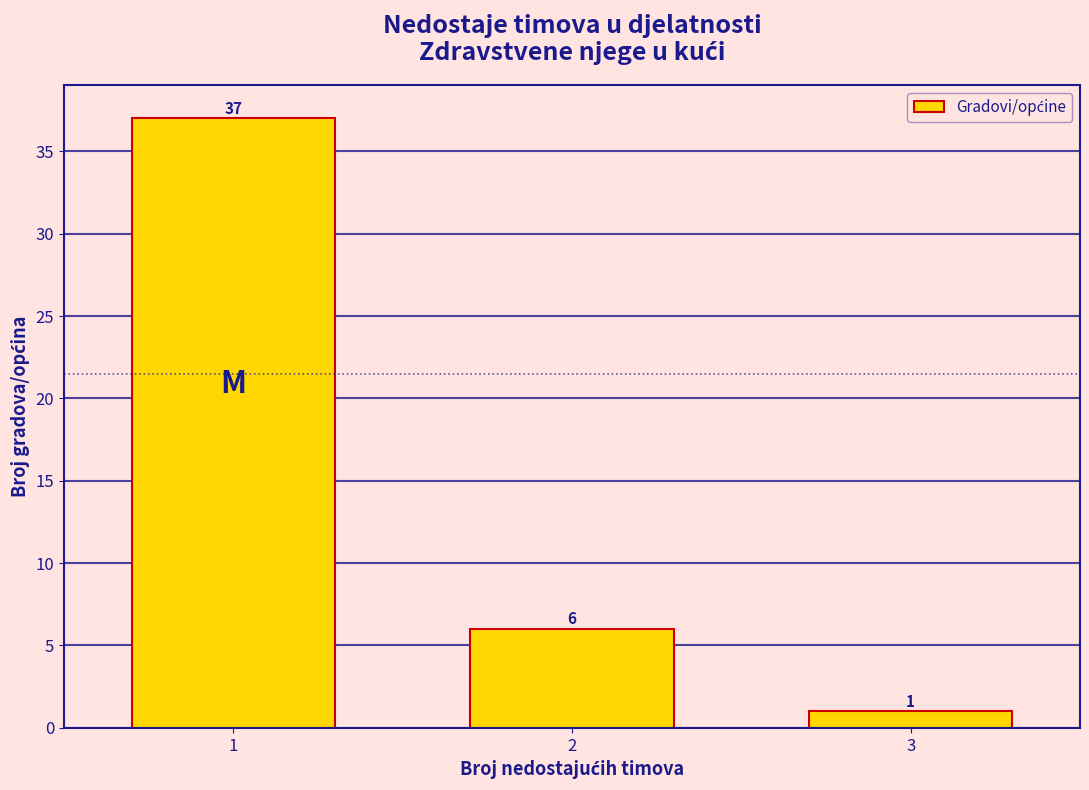

Reading right to left, extract all data points from this chart.

3=1	2=6	1=37